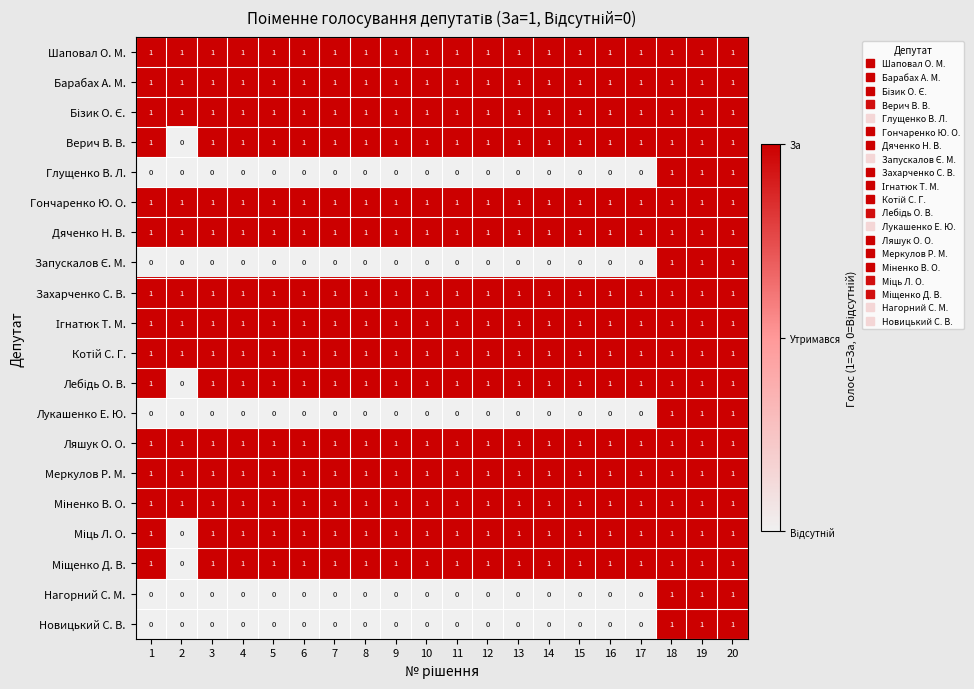

The value of Лукашенко Е. Ю. at 11 is 0. True or false?

True